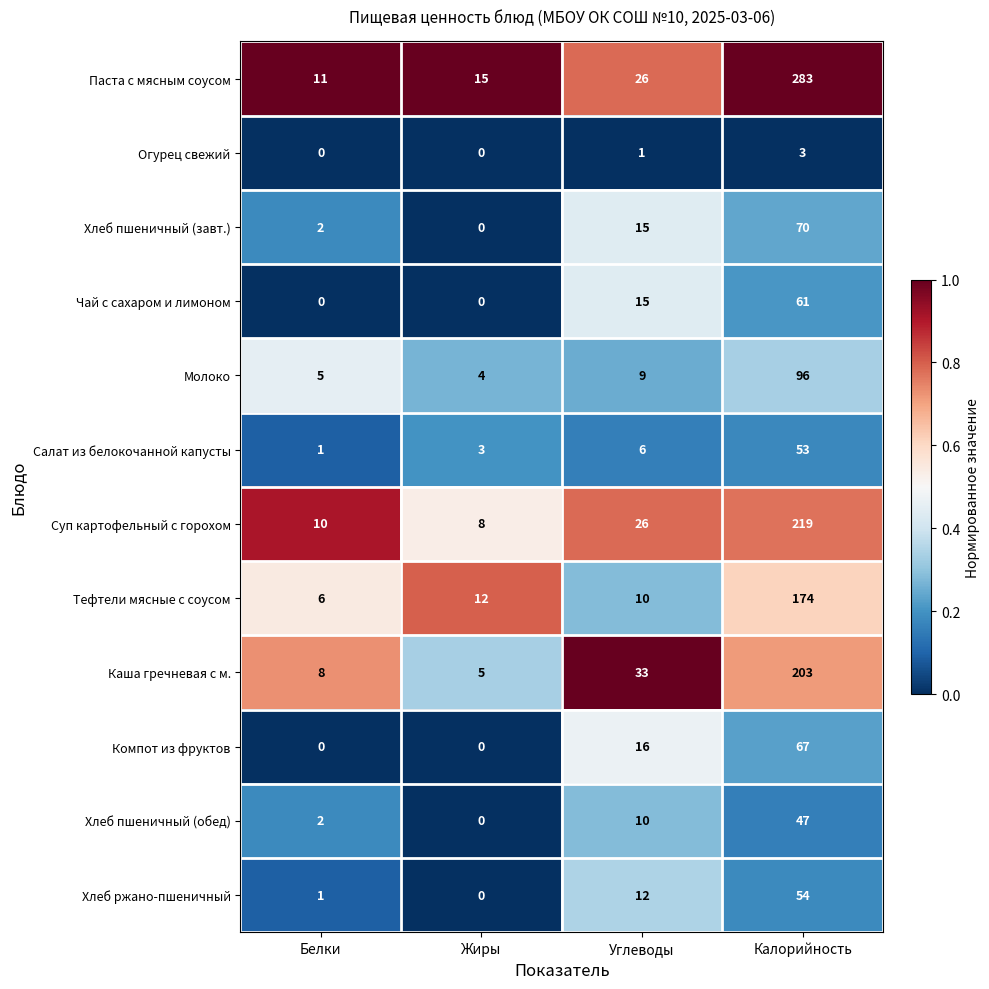

Which series has the largest total across all categories?

Паста с мясным соусом